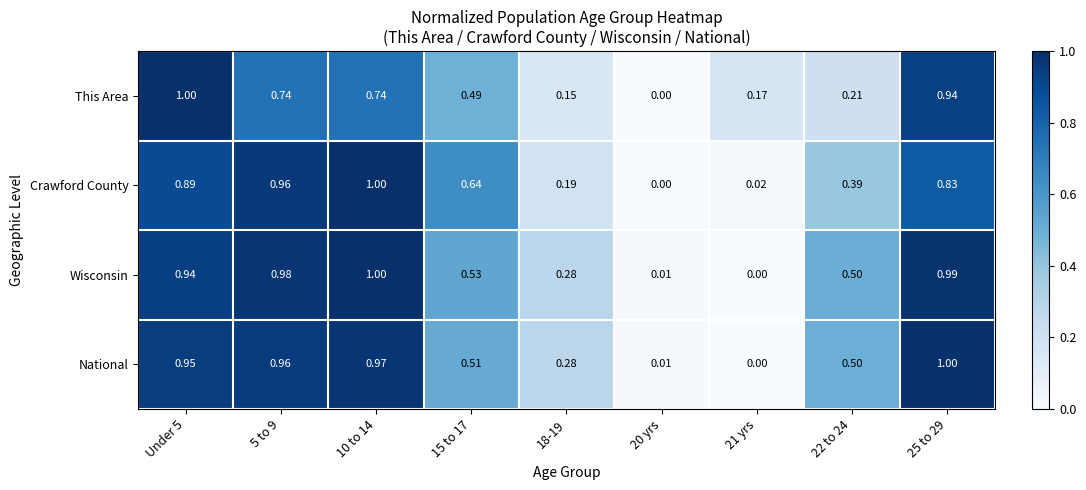

Rank the series at 15 to 17 from highest to lowest value.

Crawford County, Wisconsin, National, This Area